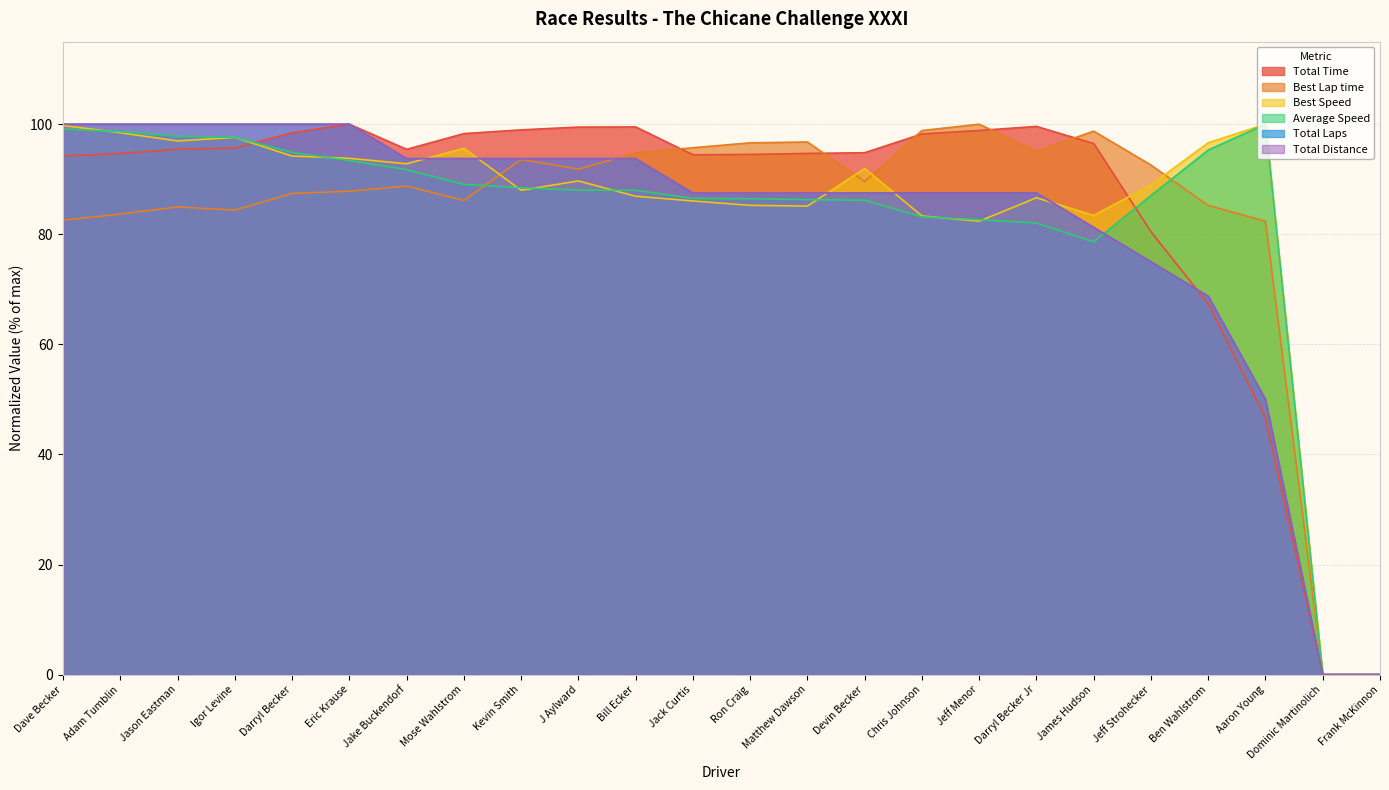

True or false: Total Laps has more than 0 interior local peaks.

False